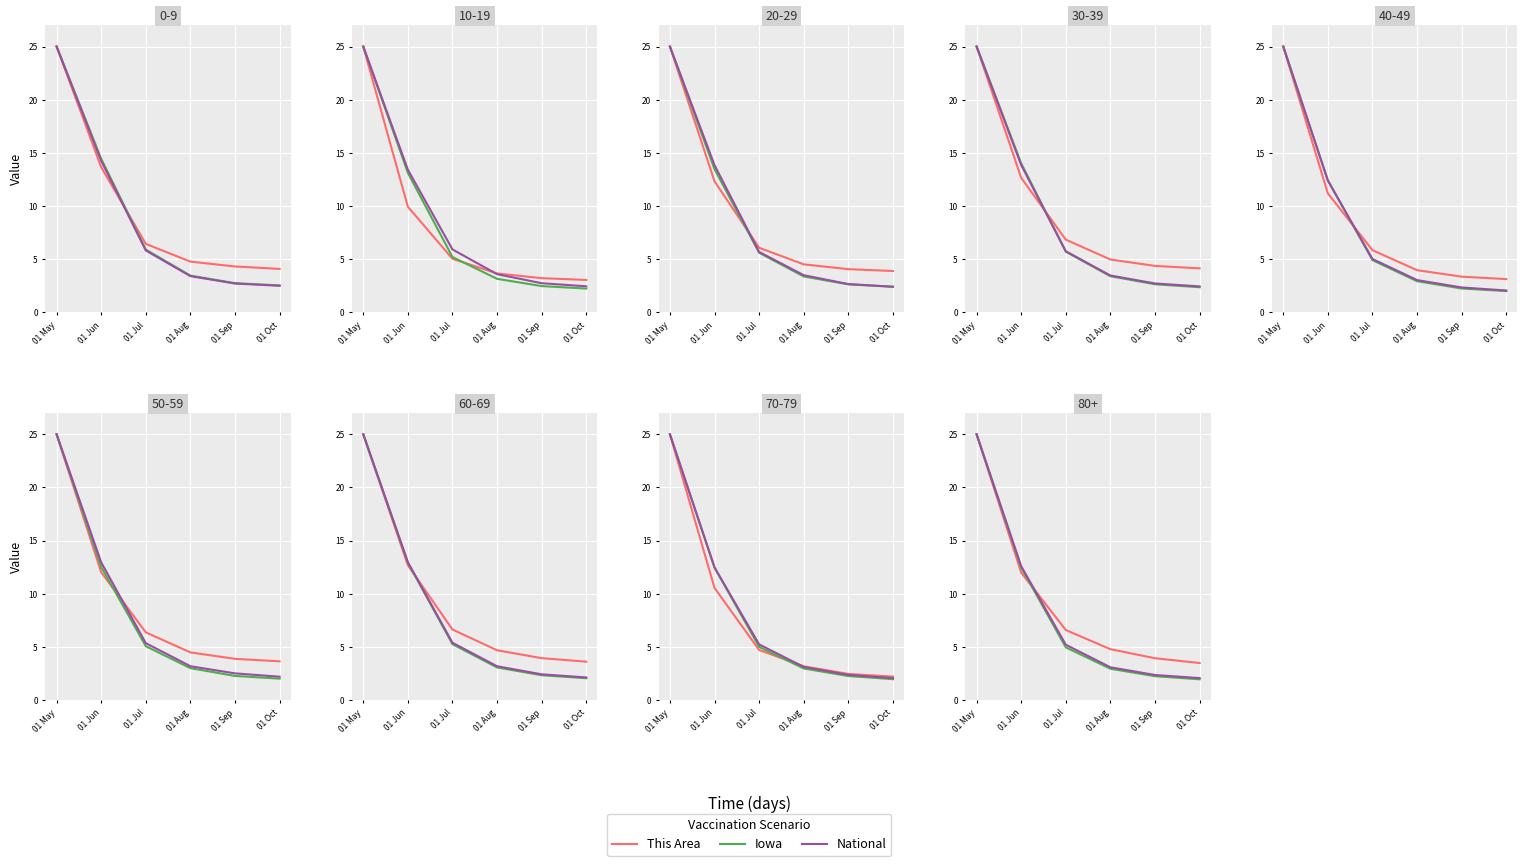

Reading left to right, extract all data points from this chart.

This Area: 01 May=25.0	01 Jun=12.0	01 Jul=6.6	01 Aug=4.8	01 Sep=4.0	01 Oct=3.5
Iowa: 01 May=25.0	01 Jun=12.5	01 Jul=5.0	01 Aug=3.0	01 Sep=2.3	01 Oct=2.0
National: 01 May=25.0	01 Jun=12.6	01 Jul=5.2	01 Aug=3.1	01 Sep=2.4	01 Oct=2.1